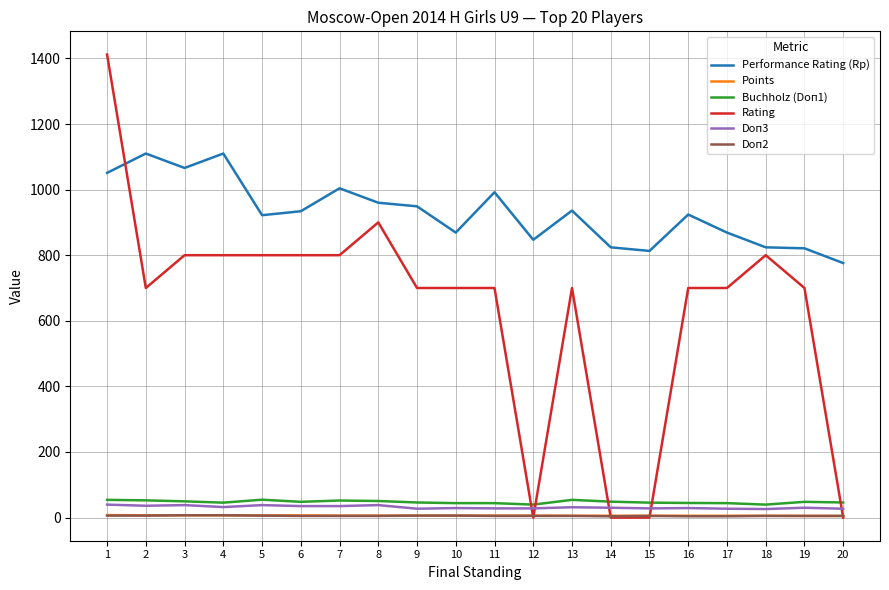

Does the chart have visible grid lines?

Yes